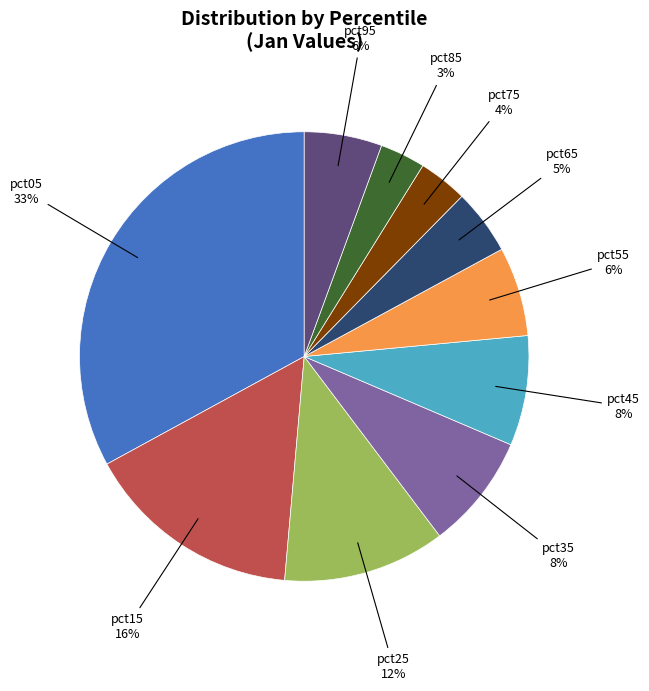

To the nearest percent, what is the average slice percentage?

10%